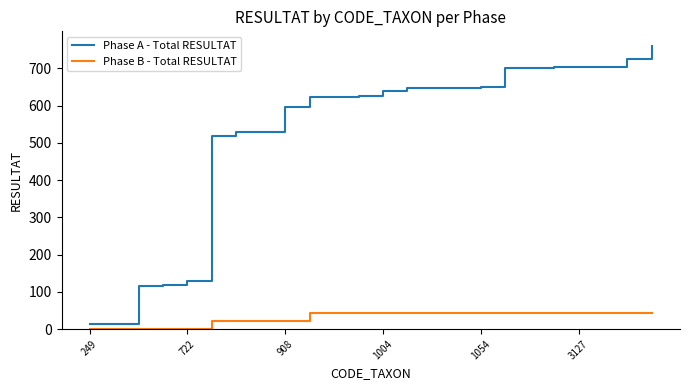

List the series in order of their peak value, lowest first.

Phase B - Total RESULTAT, Phase A - Total RESULTAT